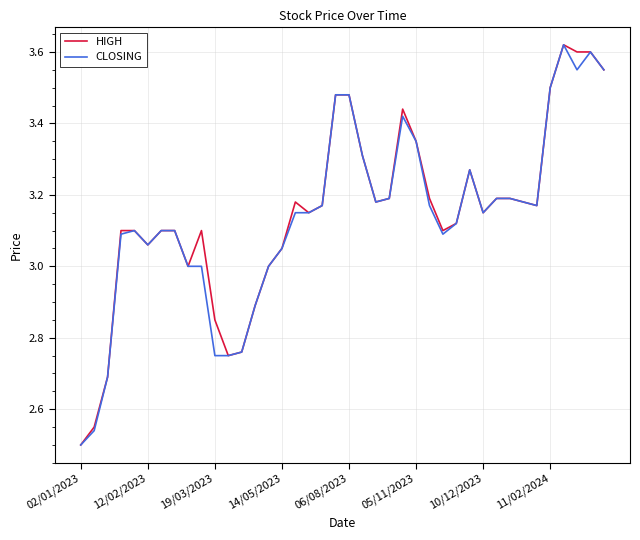

What is the average value of the HIGH series?

3.1